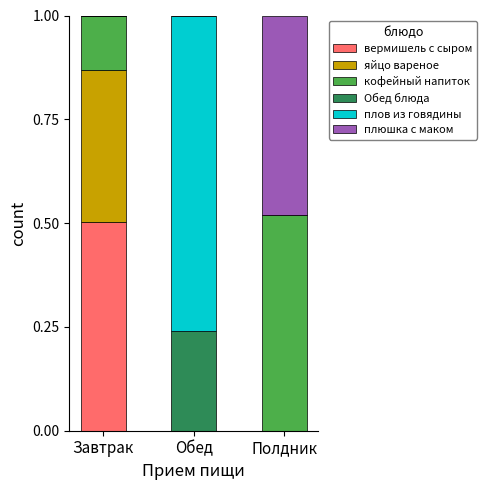

The вермишель с сыром series shows 0.0 at Обед. True or false?

True